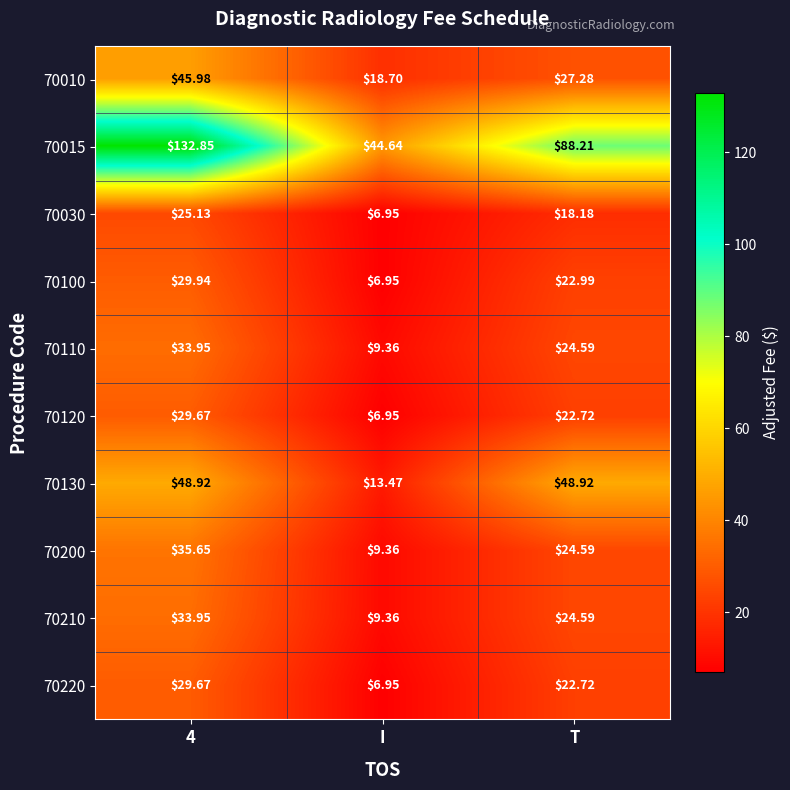

Is the value of 70200 at I greater than the value of 70120 at 4?

No